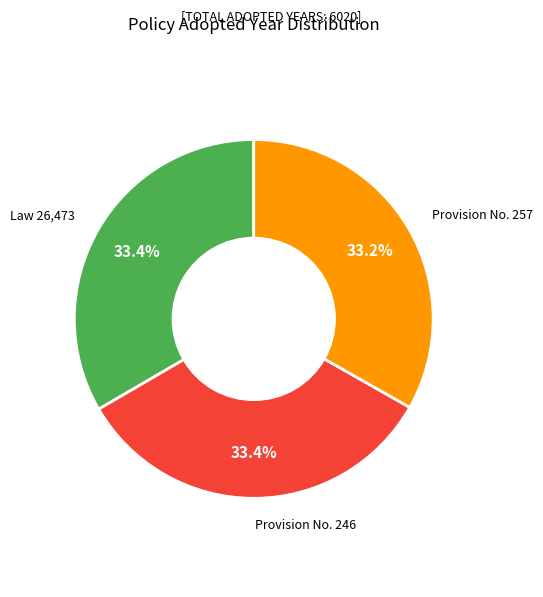

Is there any slice that represents more than half of the pie?

No